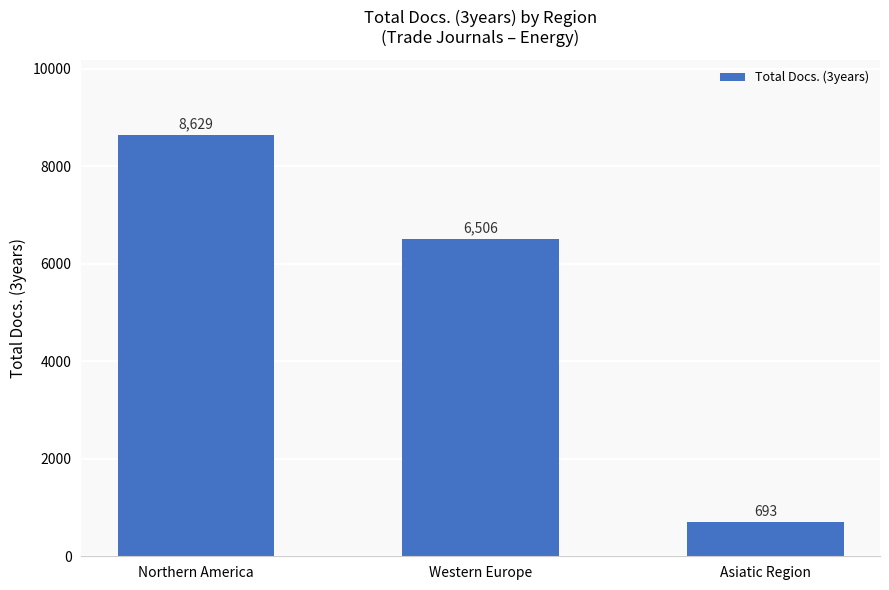

Which label corresponds to the largest value in the chart?

Northern America